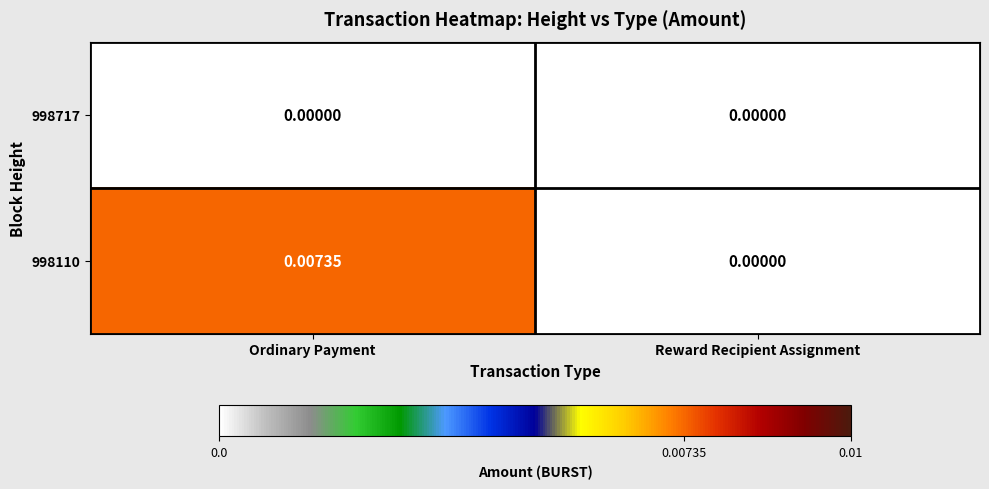

List the series in order of their peak value, highest first.

998110, 998717